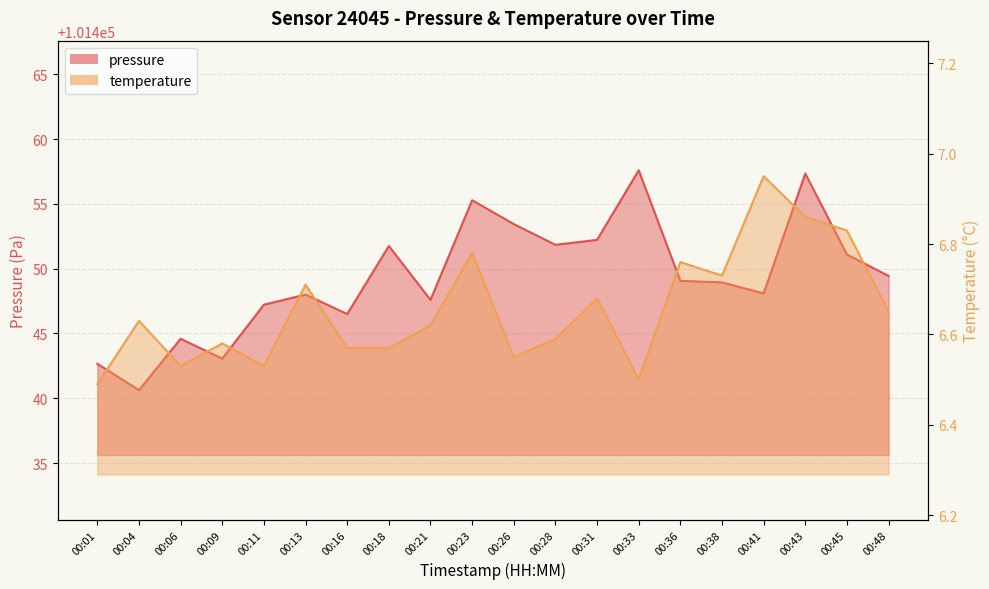

Which series has the largest total across all categories?

pressure